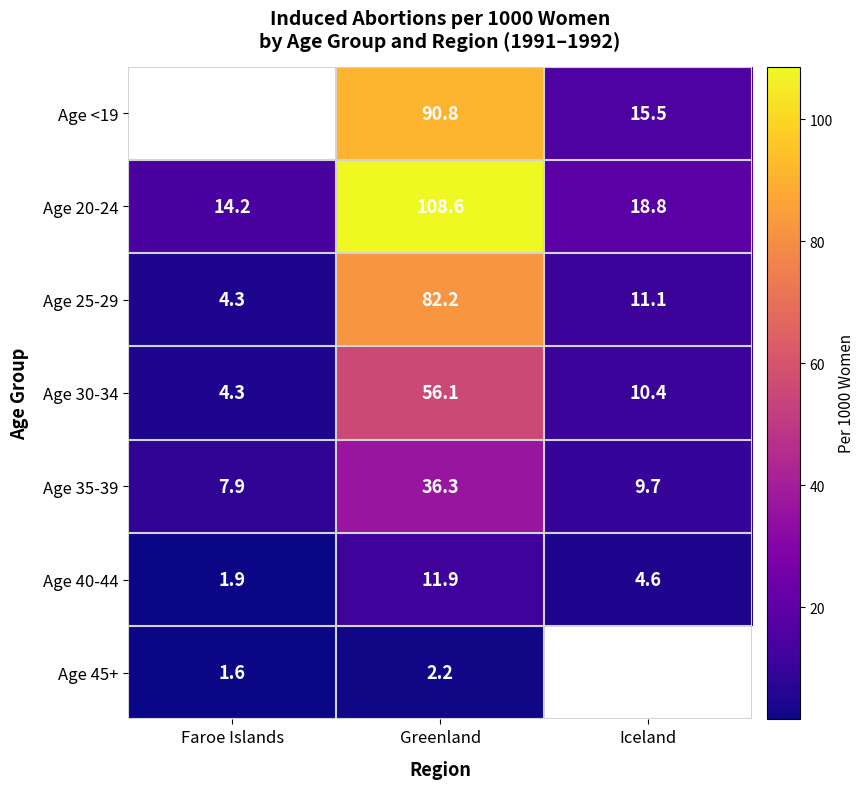

Where is Age 20-24 nearest to the value 61?

Iceland